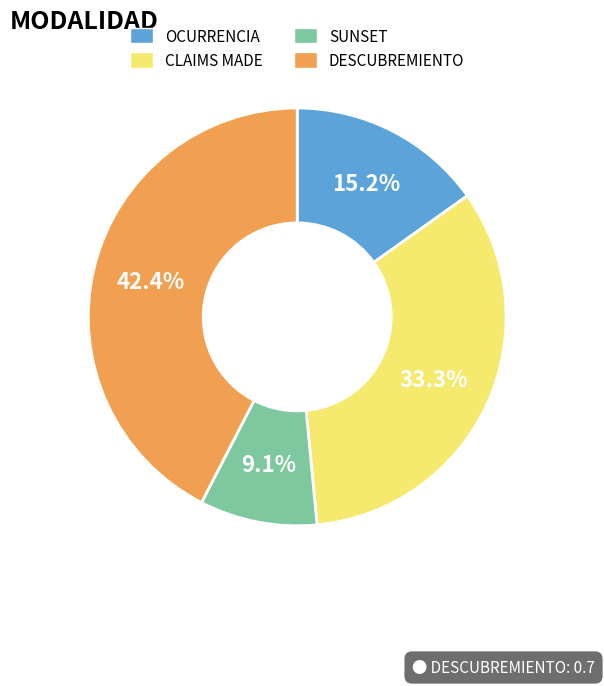

Which has a higher value, SUNSET or CLAIMS MADE?

CLAIMS MADE